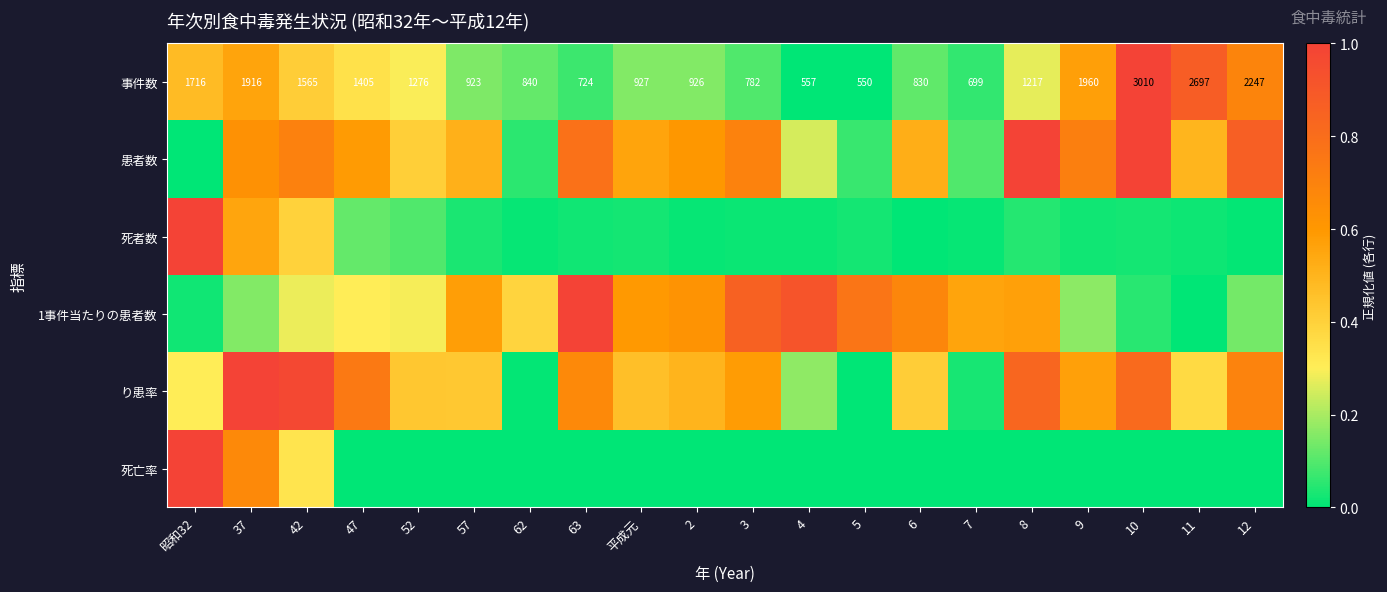

Count the number of data series in this chart.

6